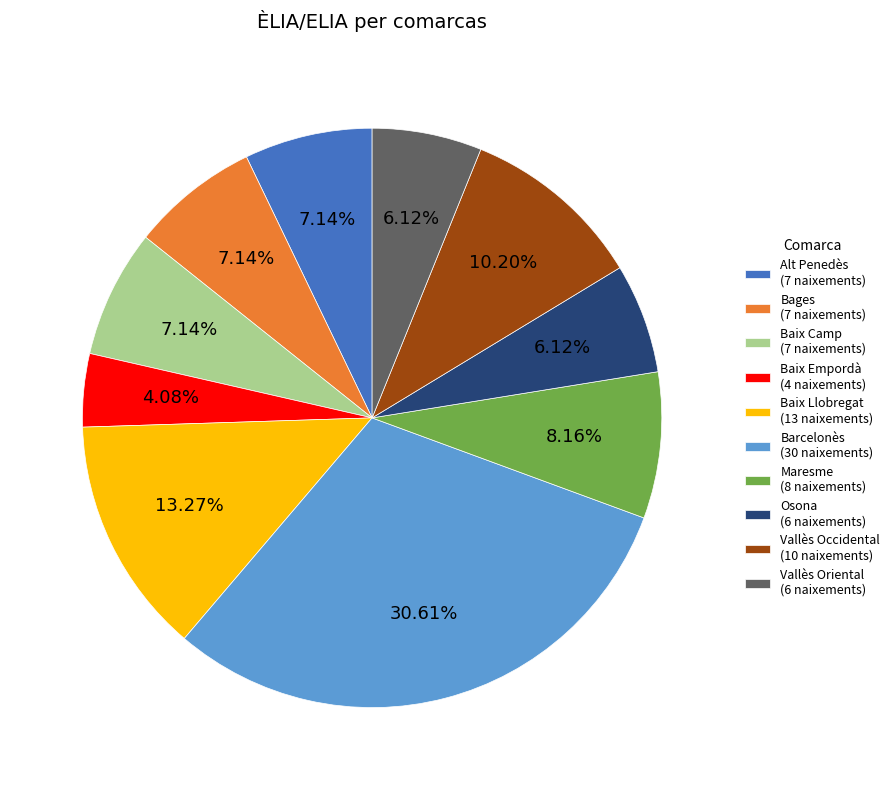

Which category has the biggest portion of the pie?

Barcelonès